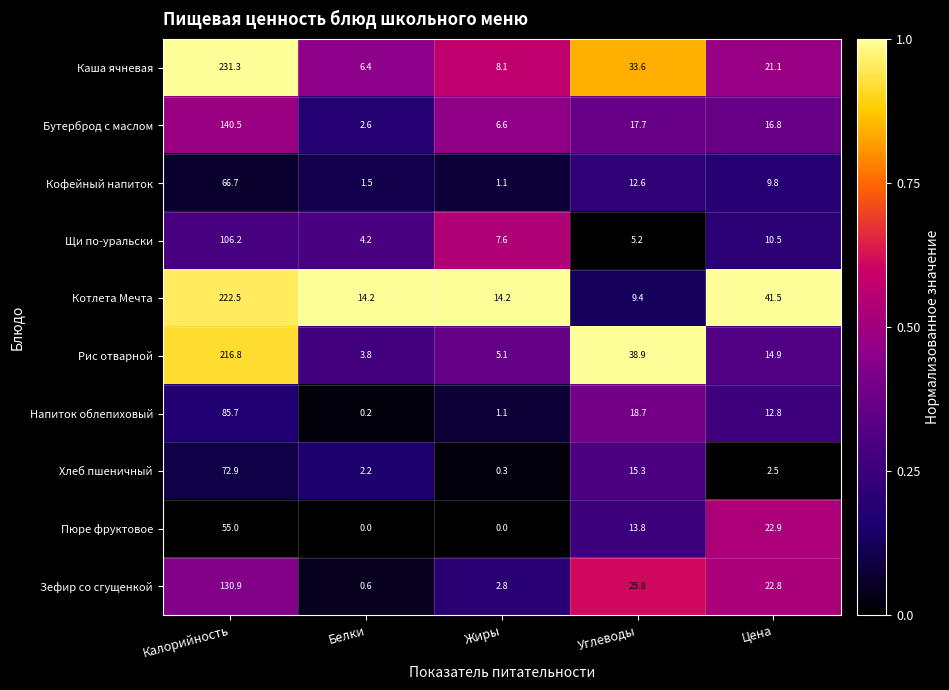

Which series has the largest range (max minus min)?

Каша ячневая